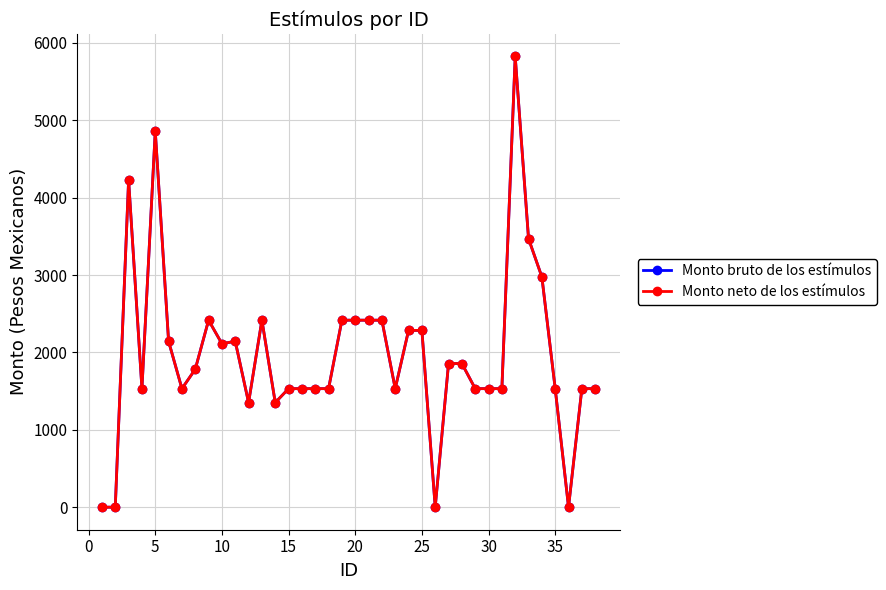

True or false: Monto neto de los estímulos and Monto bruto de los estímulos intersect in this chart.

False